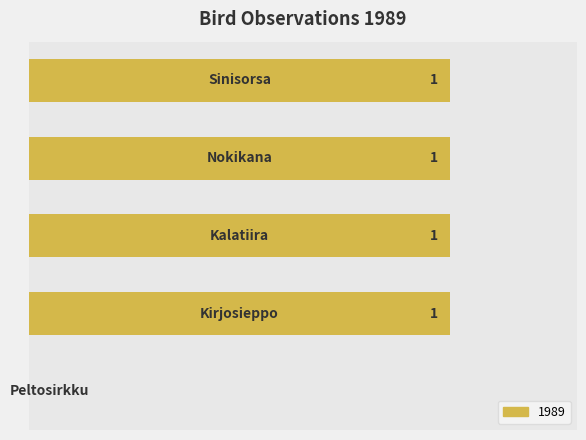

Are the bars horizontal?

Yes